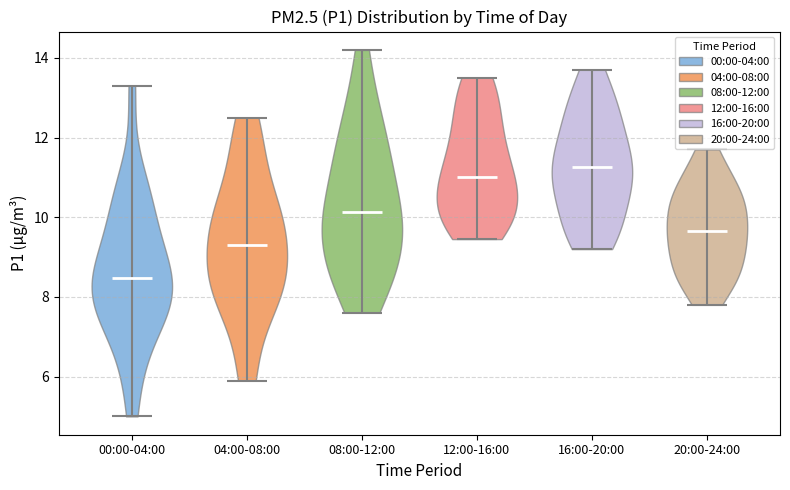

Which violin has the lowest median line?

00:00-04:00